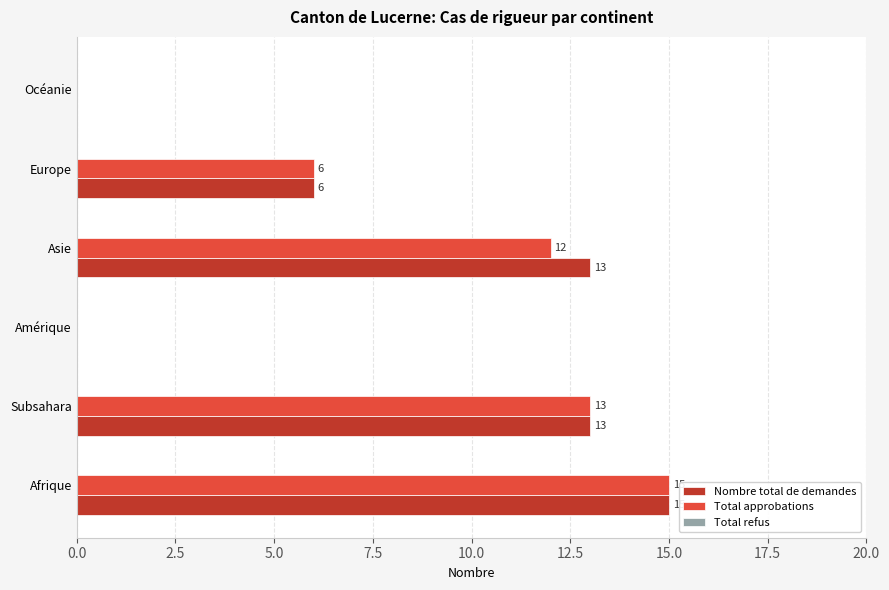

Where is Total approbations nearest to the value 7?

Europe